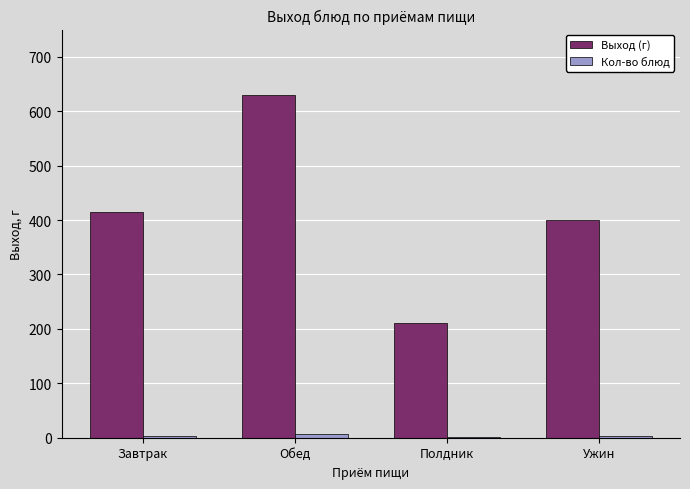

What is the greatest value displayed?

630